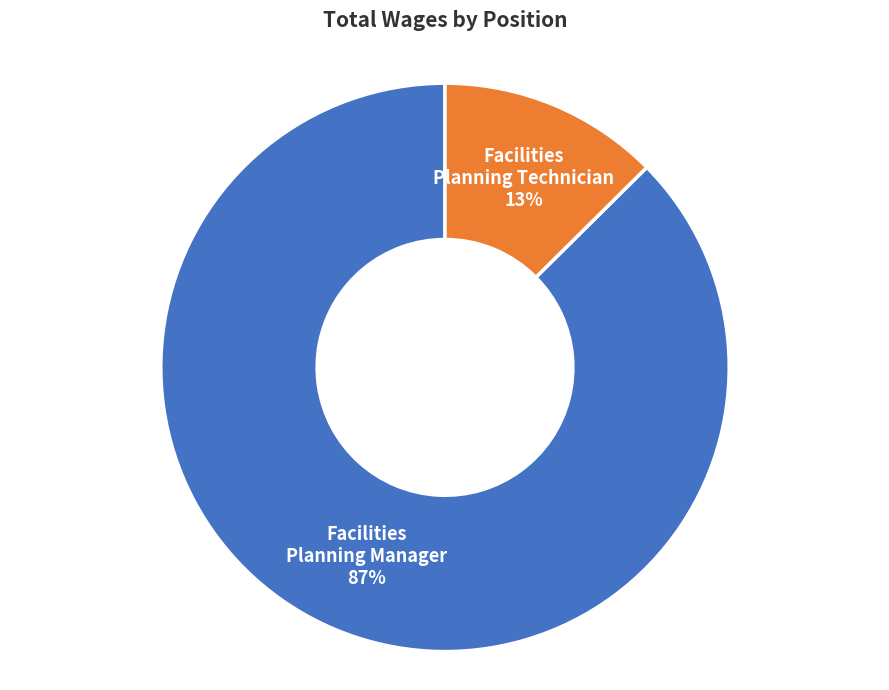

Which slice is the smallest?

Facilities Planning Technician